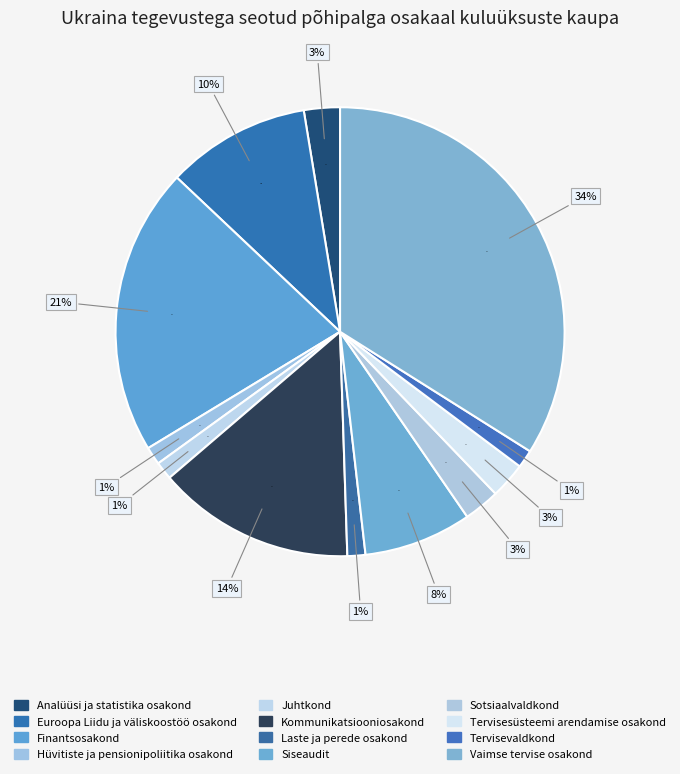

True or false: Hüvitiste ja pensionipoliitika osakond accounts for 1% of the total.

True